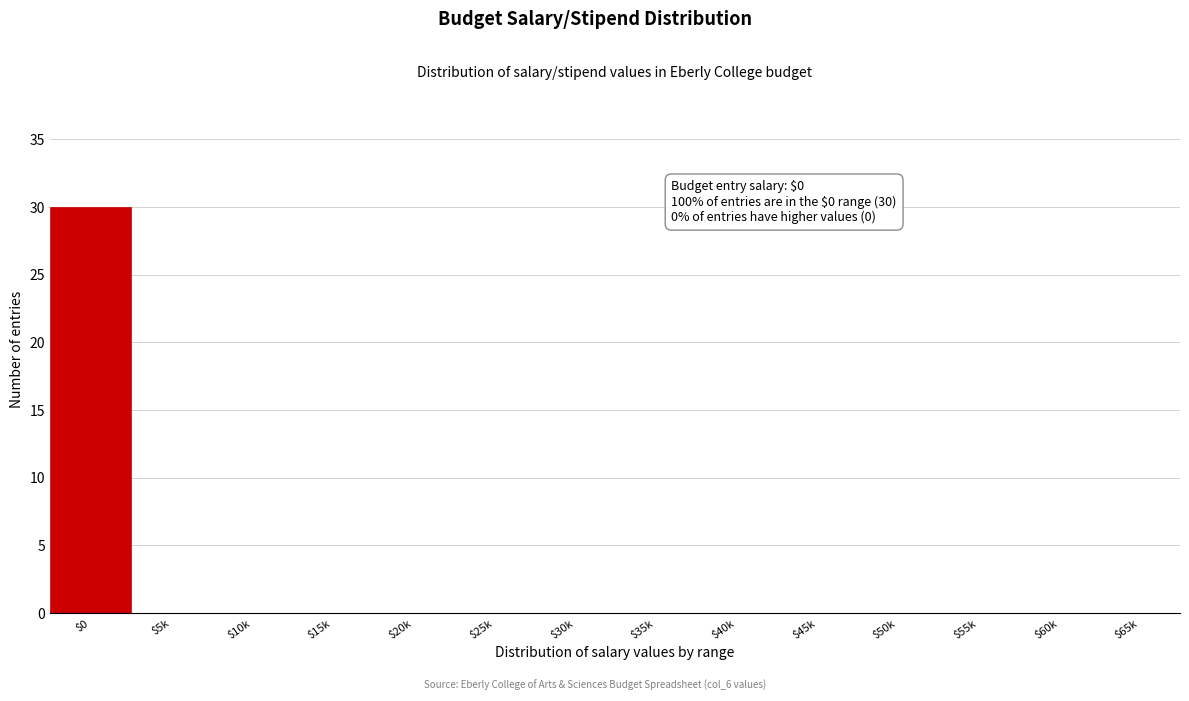

What is the sum of all values?

30